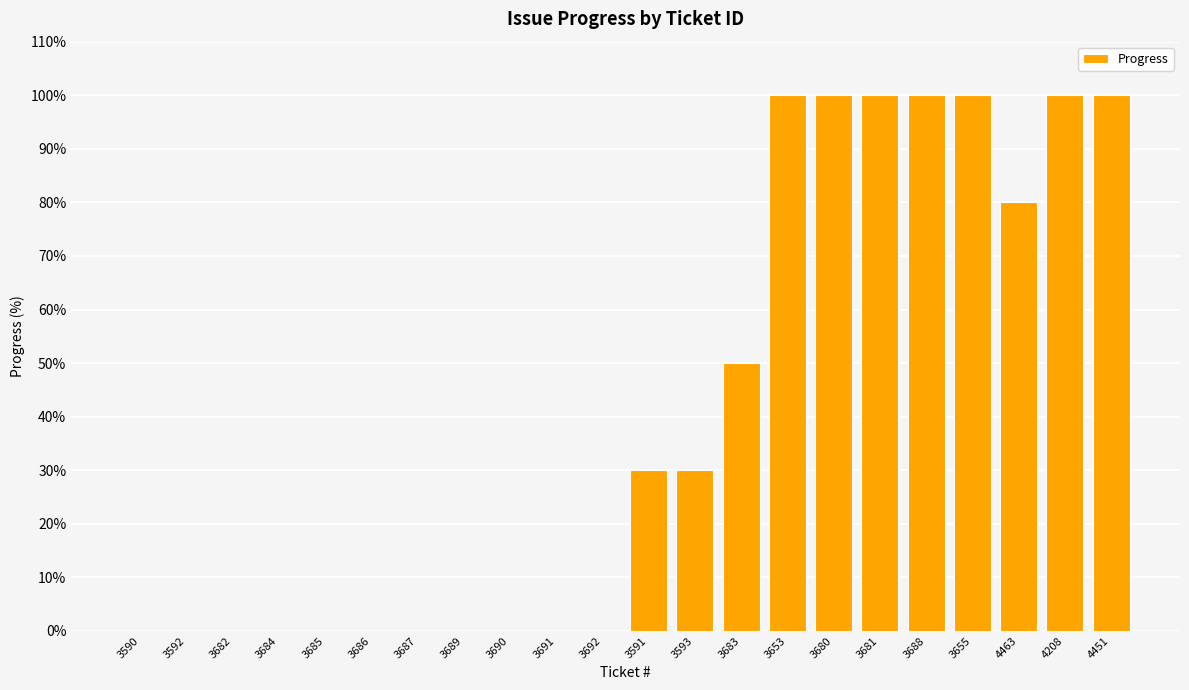

Are the bars grouped side by side (vs. stacked)?

No